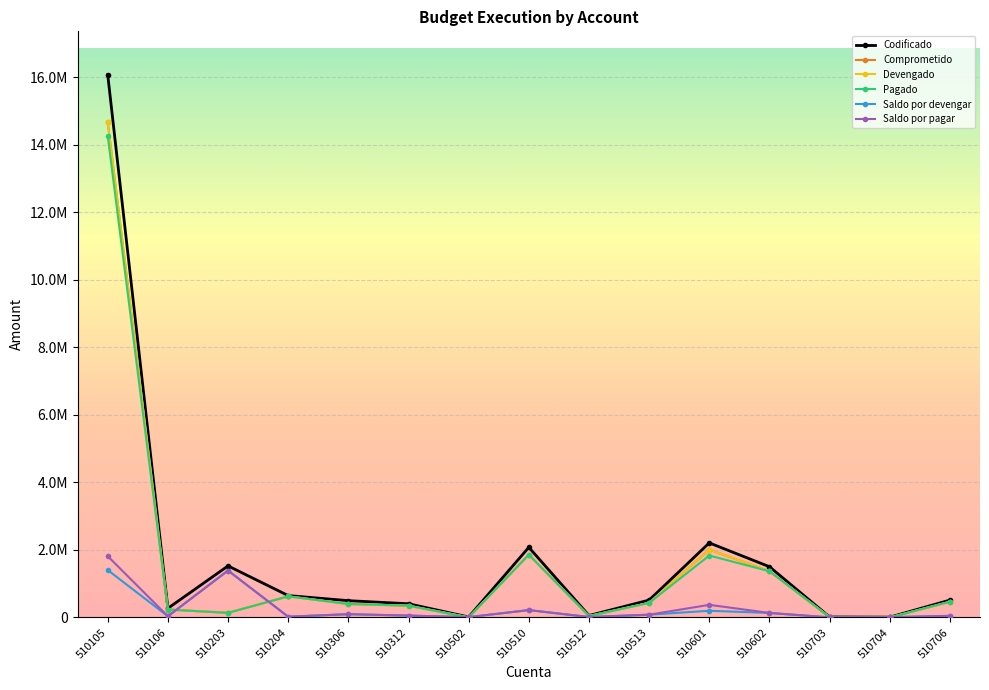

True or false: Saldo por devengar and Saldo por pagar cross at least once.

False